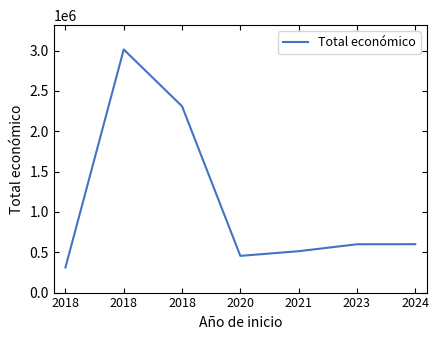

Does the chart have visible grid lines?

No